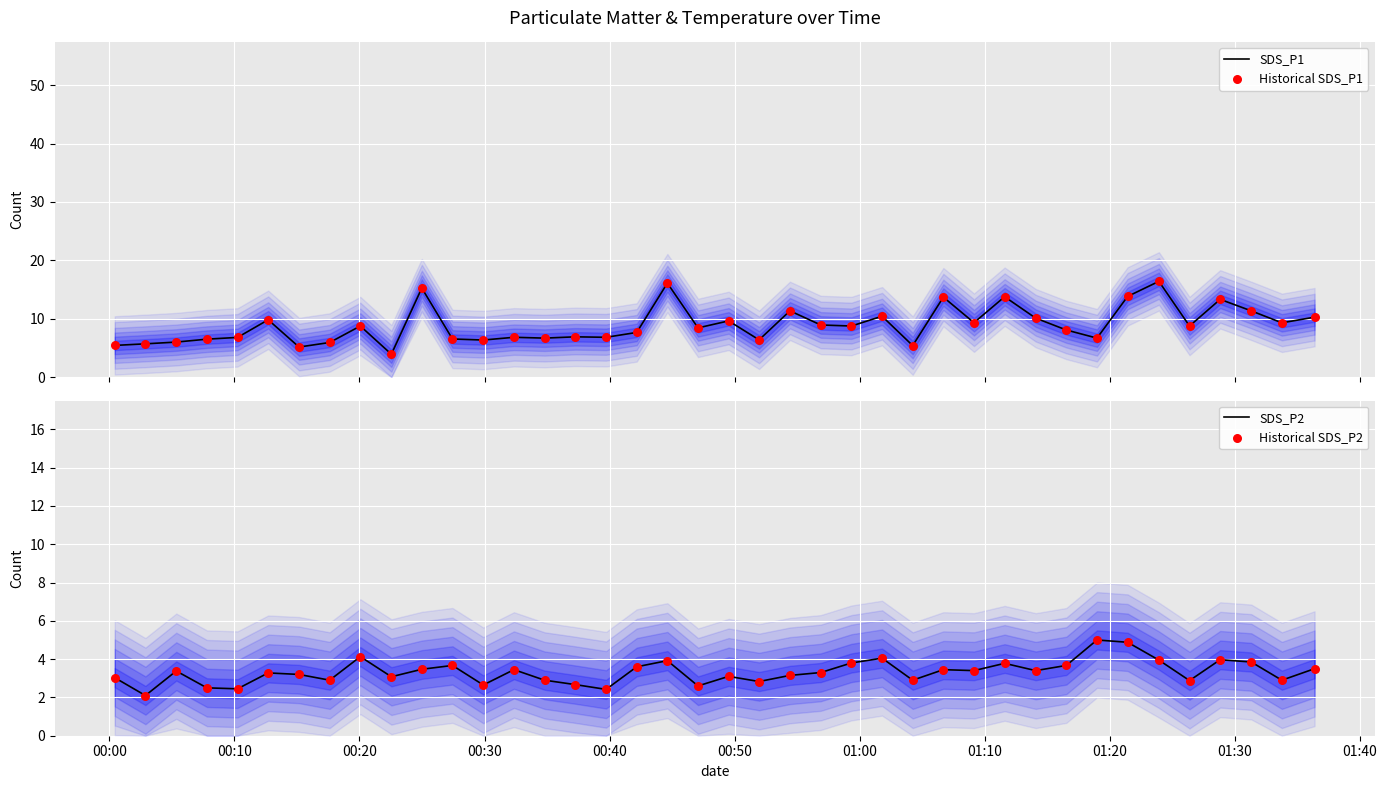

Which series has the largest total across all categories?

SDS_P1